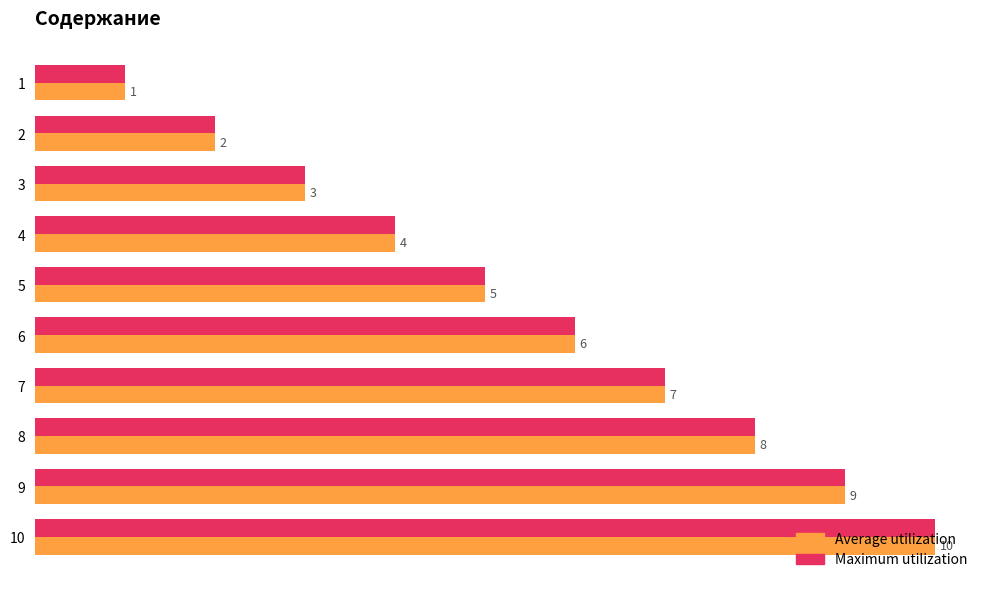

List the labels in order of Maximum utilization value, largest first.

10, 9, 8, 7, 6, 5, 4, 3, 2, 1